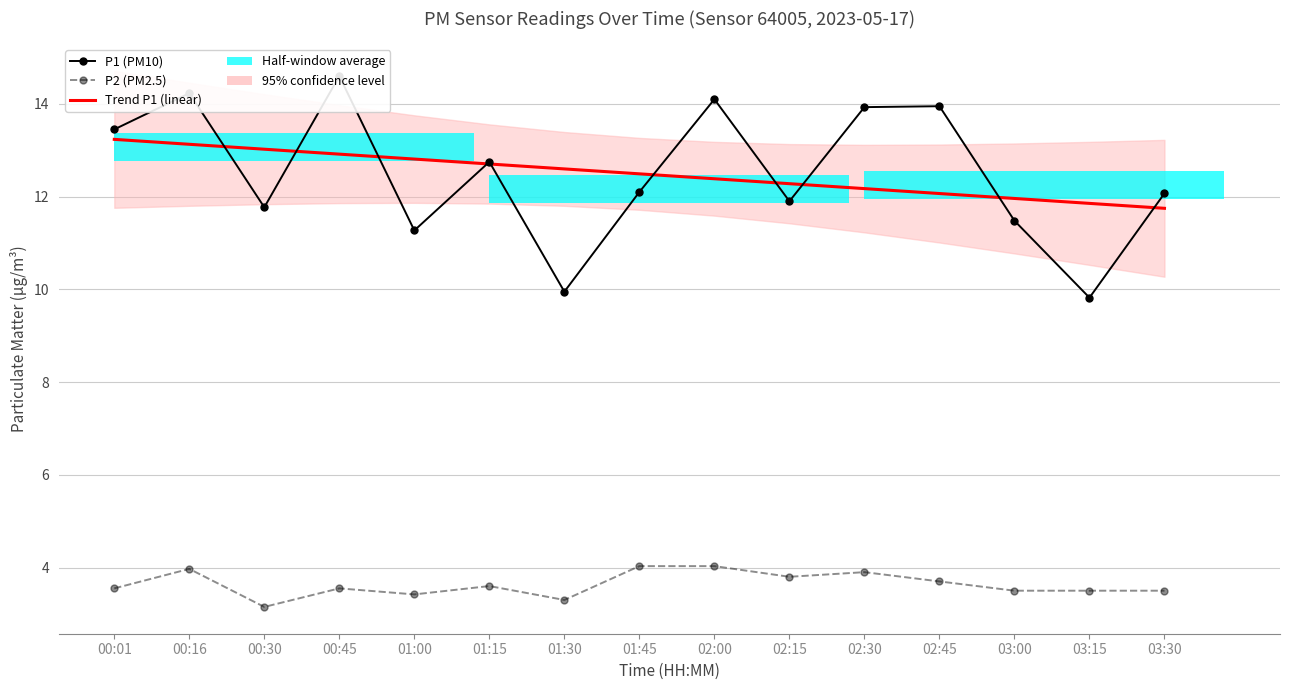

Does the chart have visible grid lines?

Yes